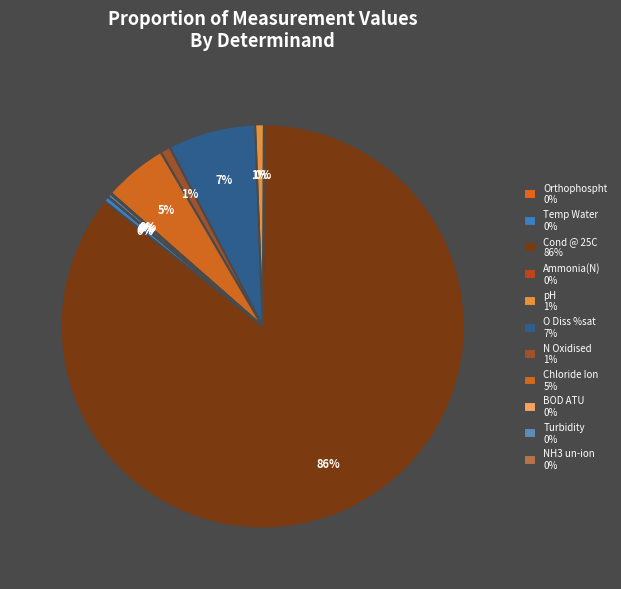

To the nearest percent, what is the difference between the largest and smallest slice percentages?

86%